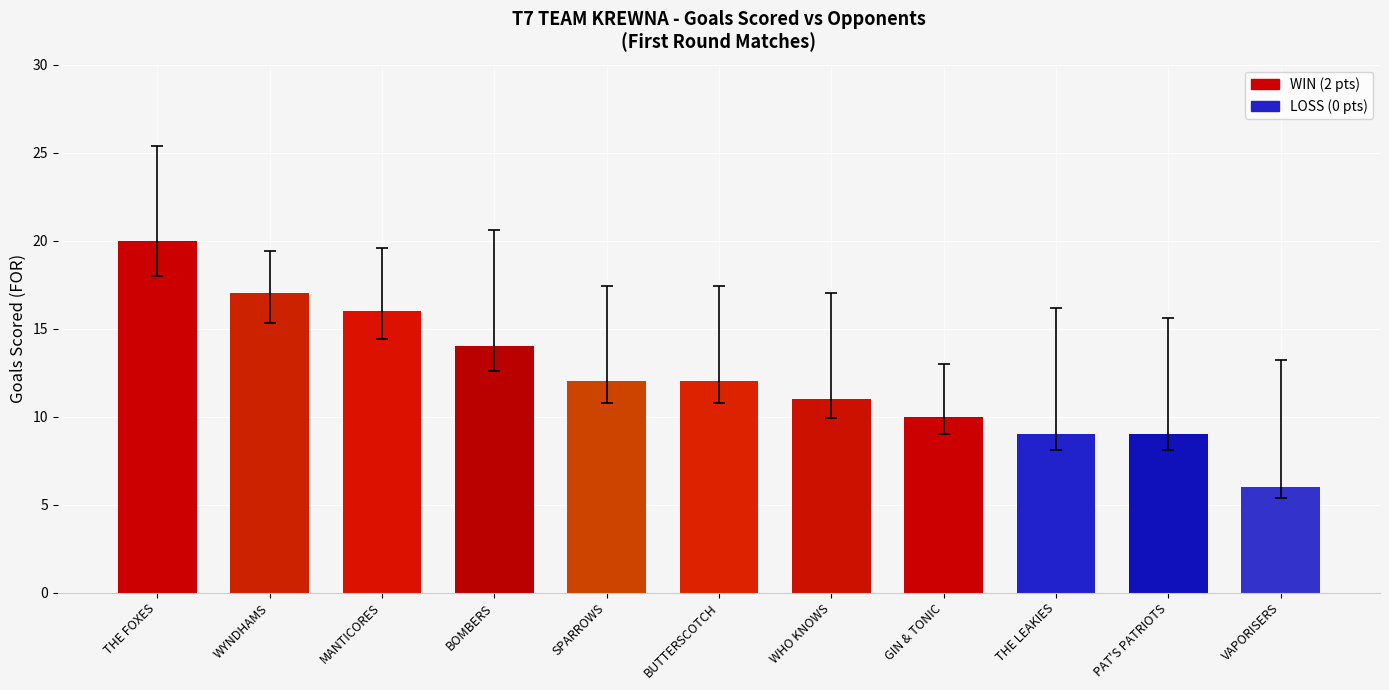

What is the greatest value displayed?

20